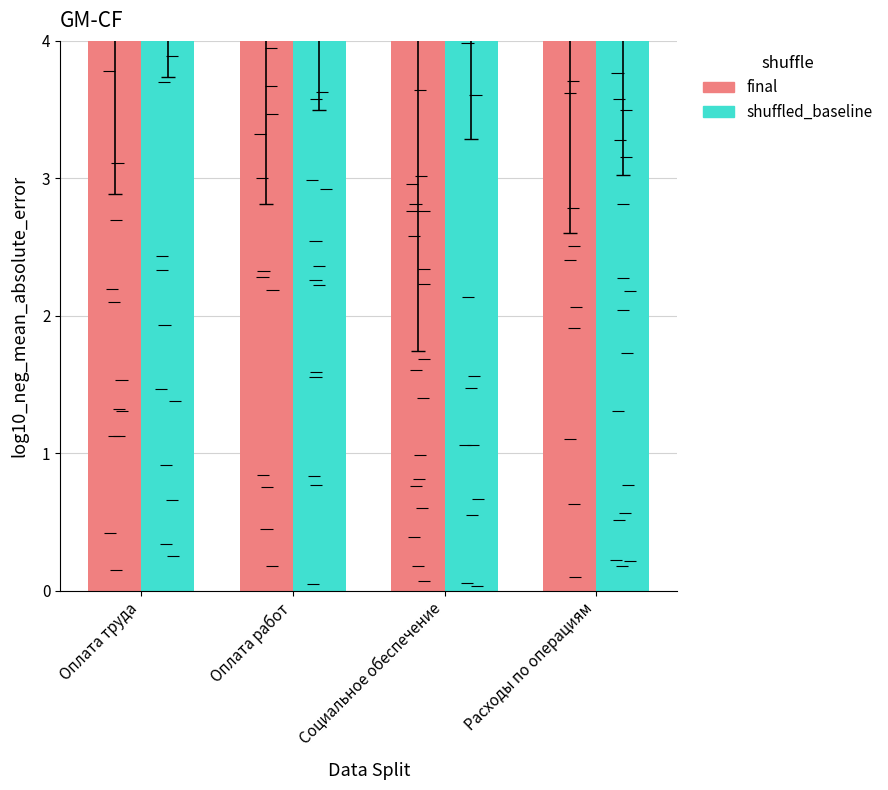

What is the maximum value for shuffled_baseline?

7.5